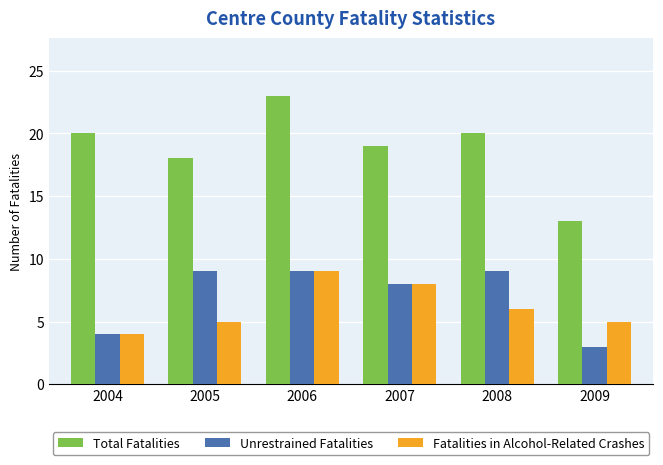

What value does the Fatalities in Alcohol-Related Crashes series have at 2008?

6